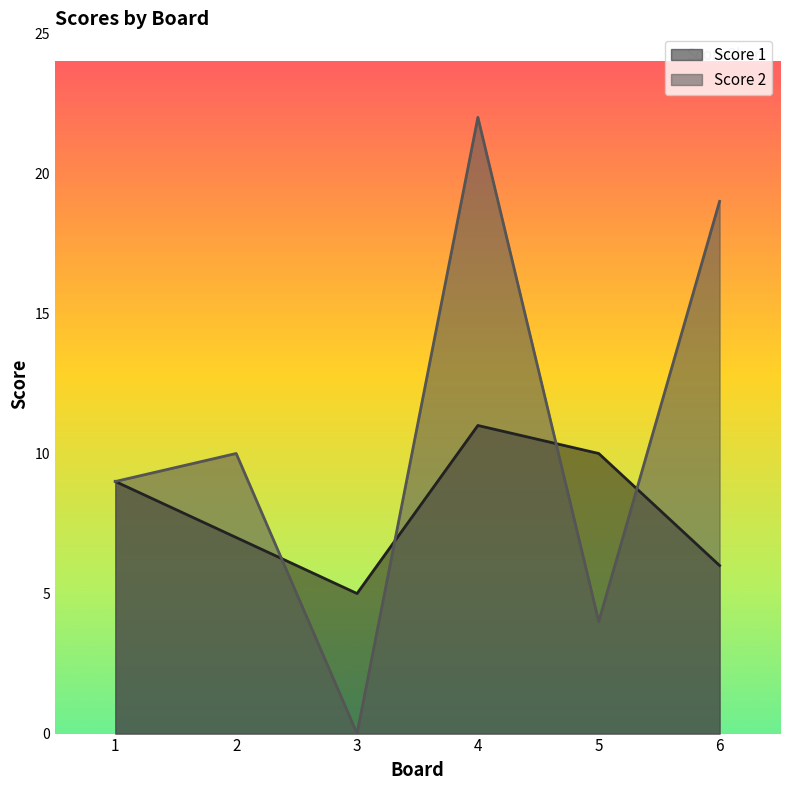

How many values in the Score 2 series are below 10?

3